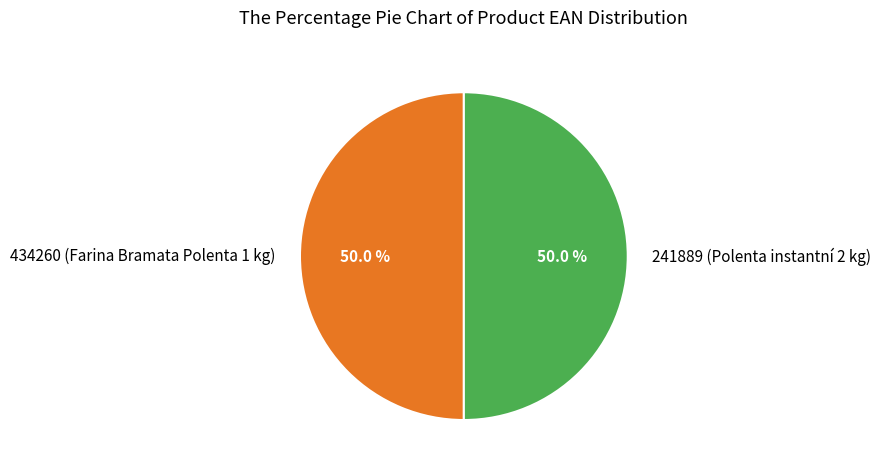

Approximately how many times larger is the value at 434260 (Farina Bramata Polenta 1 kg) compared to 241889 (Polenta instantní 2 kg)?

1.0